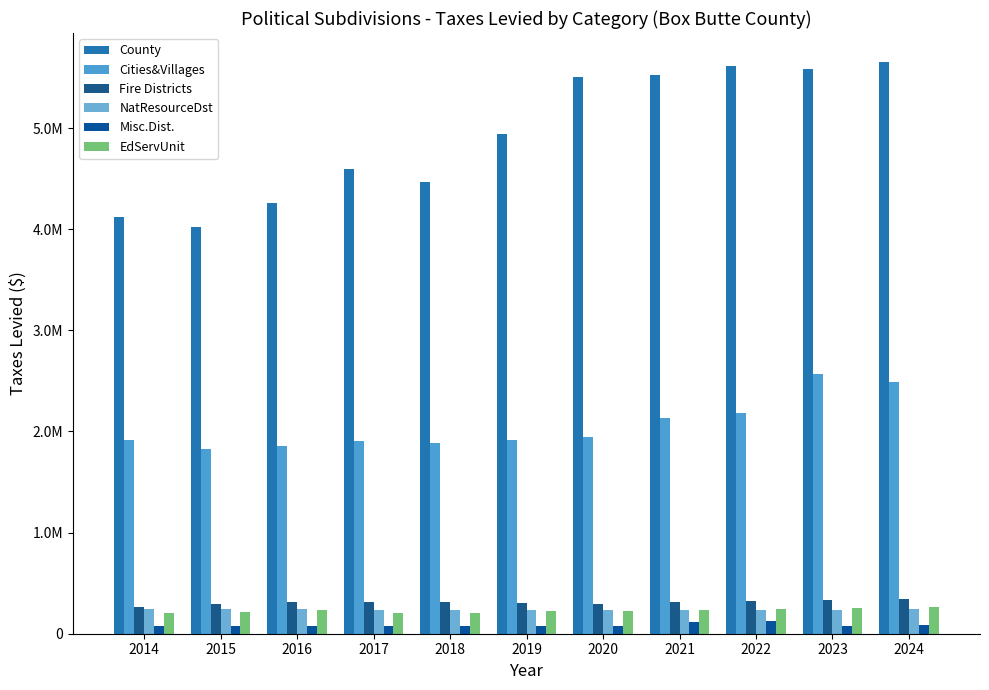

True or false: NatResourceDst has a value of 145038.3 at 2023.

False